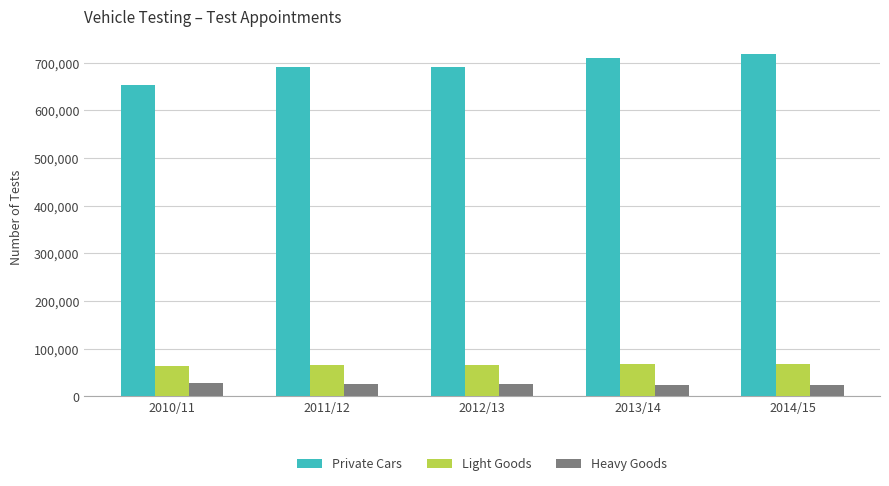

The value of Light Goods at 2010/11 is 40061. True or false?

False